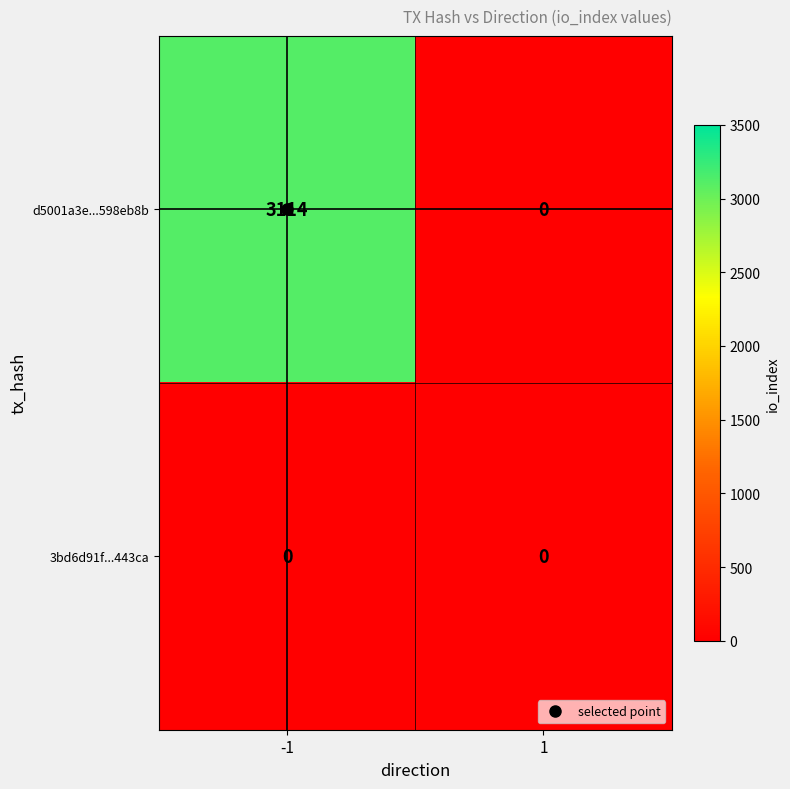

Rank the series by their average value, from highest to lowest.

d5001a3e...598eb8b, 3bd6d91f...443ca